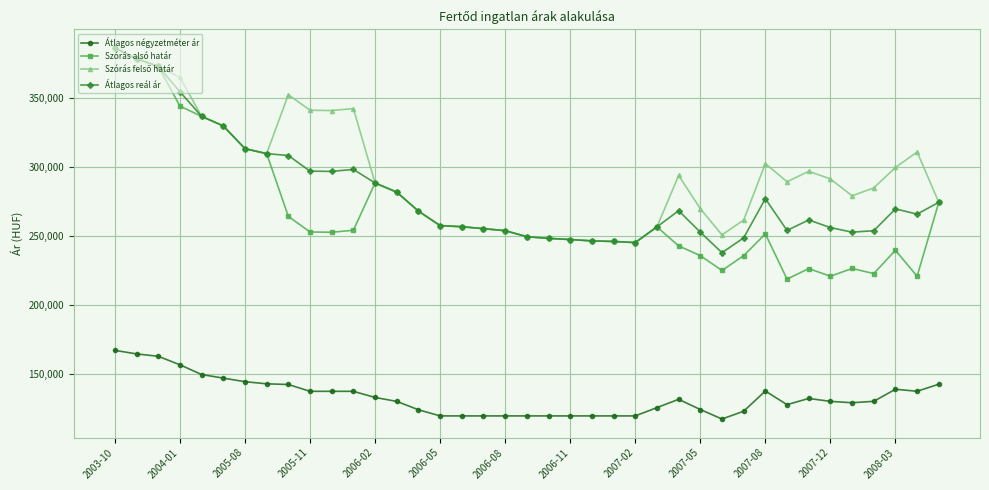

Which series has the largest range (max minus min)?

Szórás alsó határ